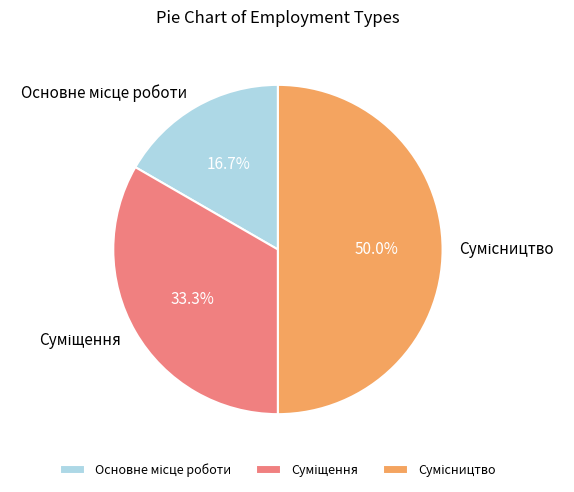

Is there a majority slice in this chart?

No